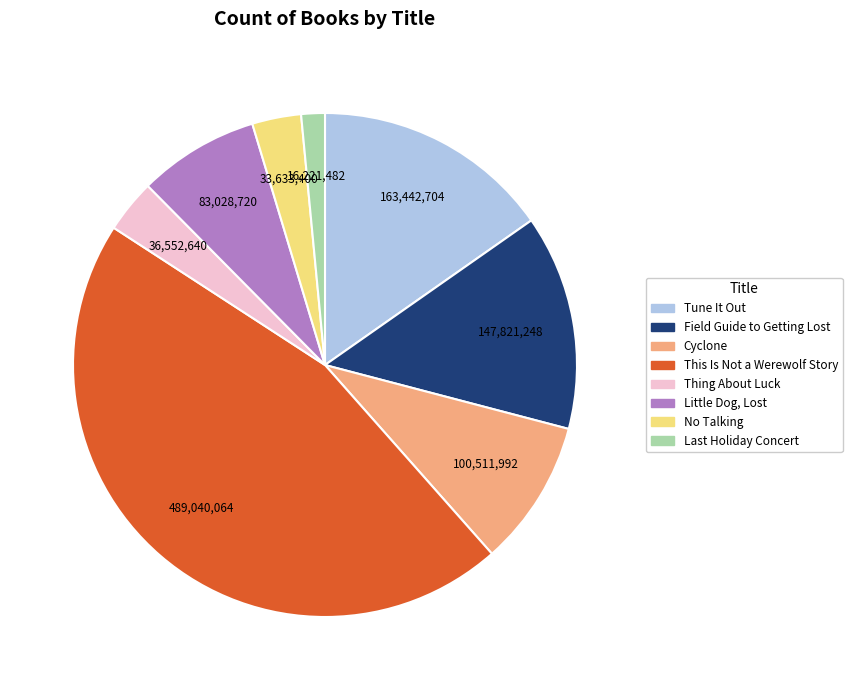

The Tune It Out slice represents 15% of the pie. True or false?

True